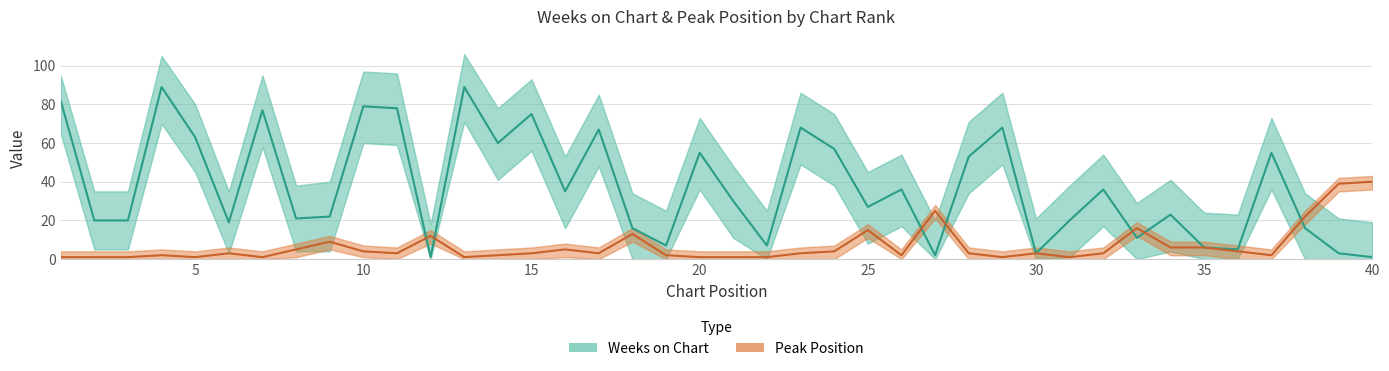

Which series ends up on top after the final intersection of Peak Position and Weeks on Chart?

Peak Position